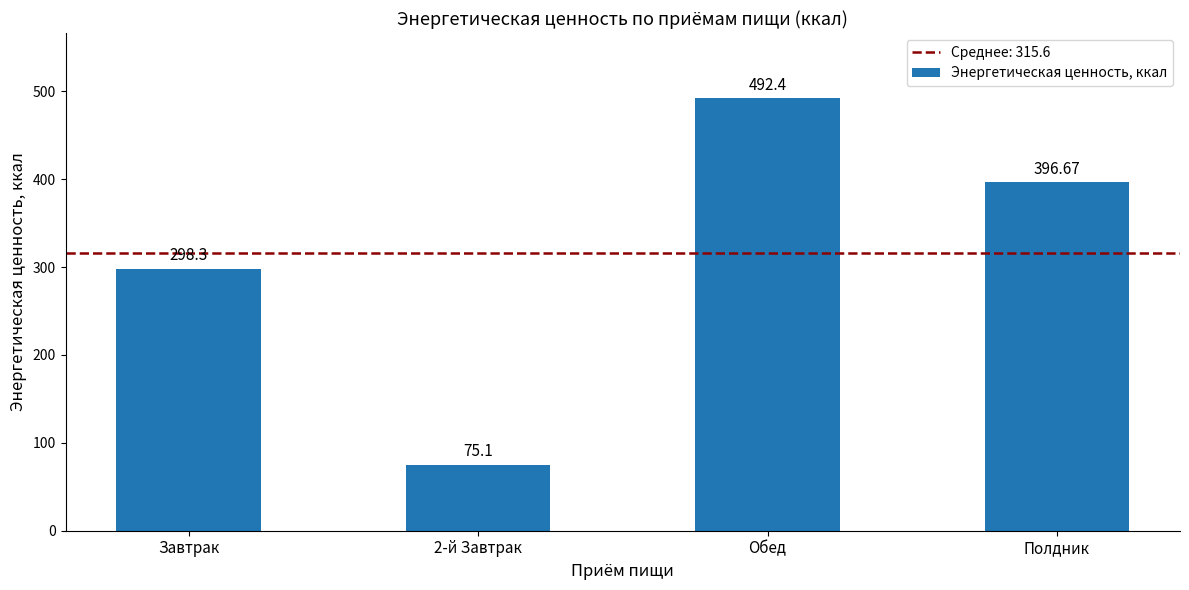

At which label is the value closest to 283?

Завтрак